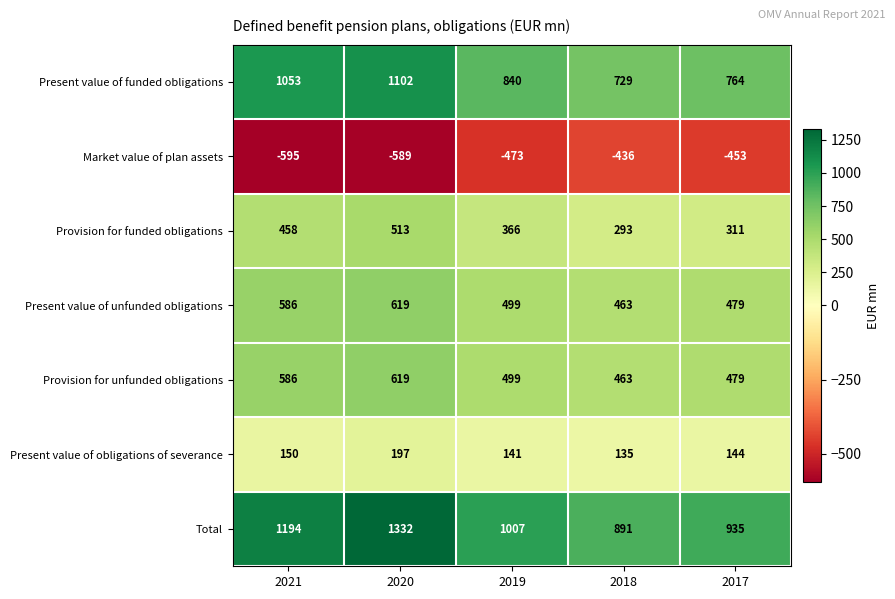

Is it true that Provision for unfunded obligations equals 479 at 2017?

True